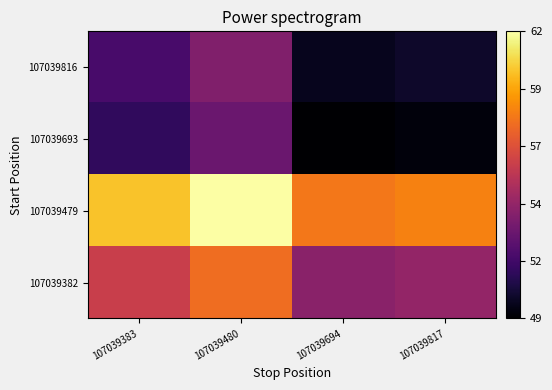

Reading right to left, transcribe all the data shown in this chart.

107039382: 107039817=54.2	107039694=53.9	107039480=57.8	107039383=56.0
107039479: 107039817=58.4	107039694=58.1	107039480=62.0	107039383=60.2
107039693: 107039817=49.3	107039694=49.0	107039480=52.9	107039383=51.1
107039816: 107039817=50.0	107039694=49.7	107039480=53.6	107039383=51.8